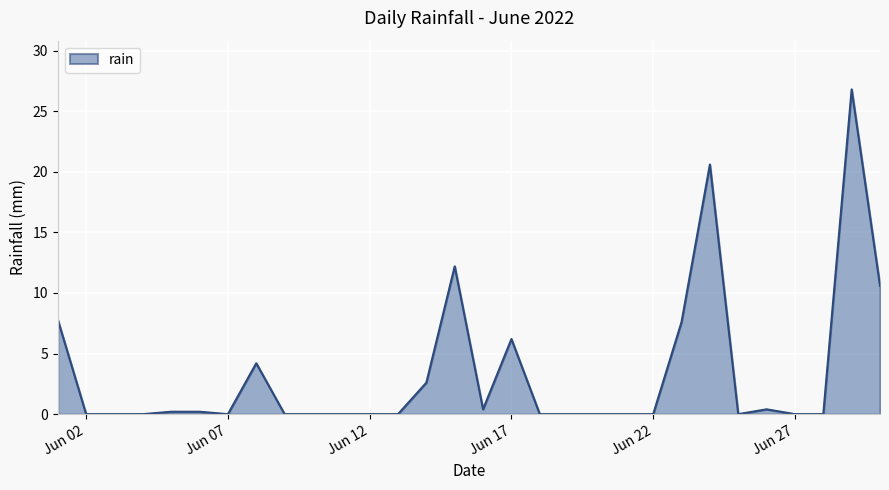

What is the greatest value displayed?

26.8